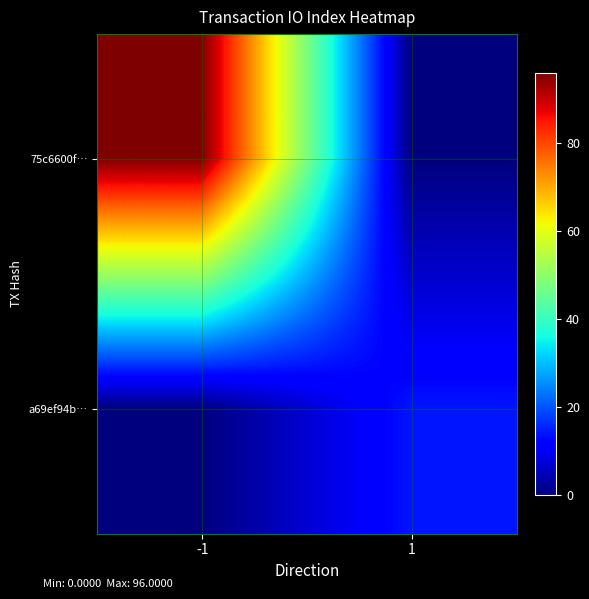

At 1, list the series in order from largest to smallest.

a69ef94b…, 75c6600f…